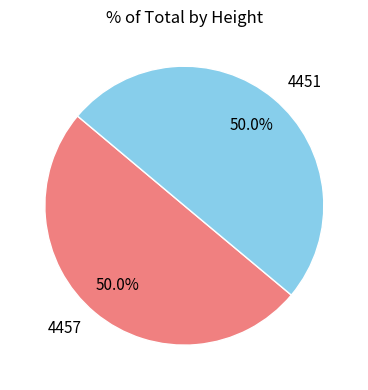

True or false: 4451 accounts for 55% of the total.

False